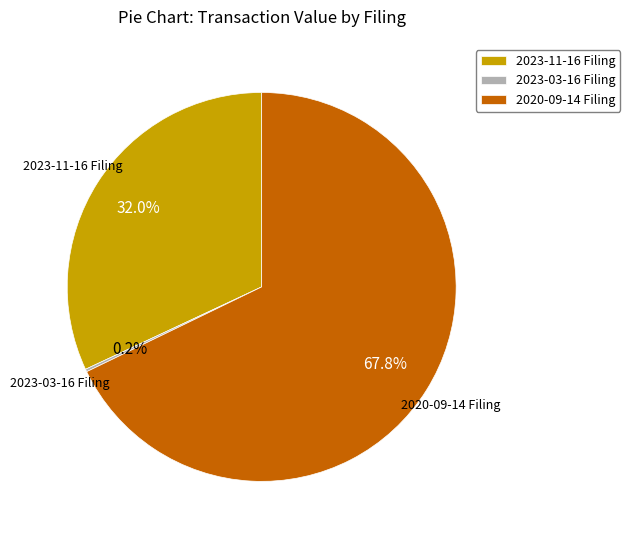

What is the largest slice in the pie chart?

2020-09-14 Filing